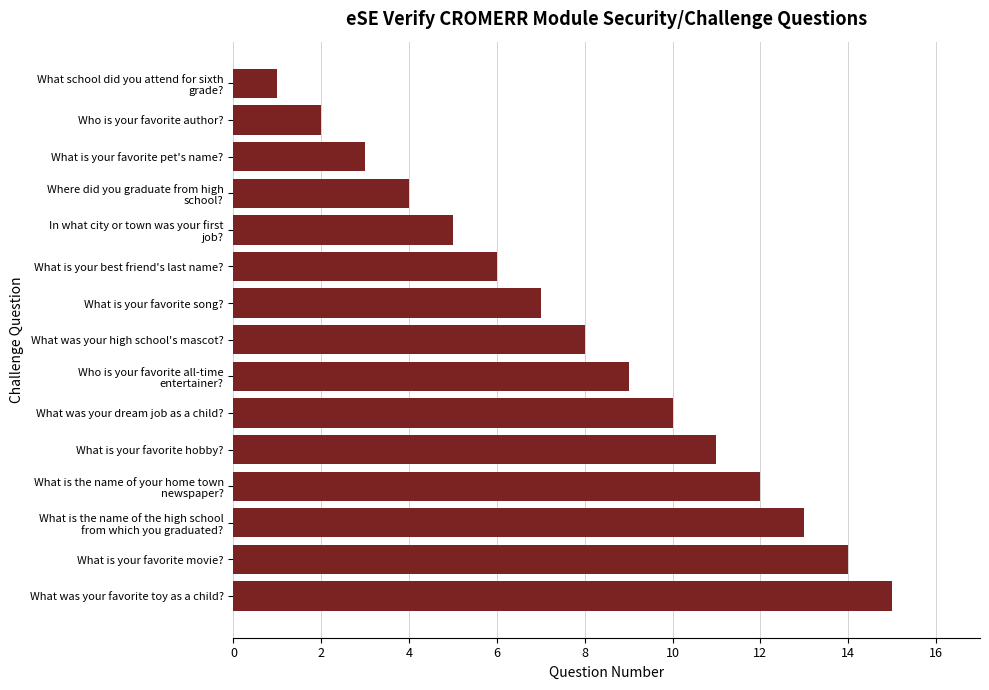

Rank the categories by value from lowest to highest.

What school did you attend for sixth
grade?, Who is your favorite author?, What is your favorite pet's name?, Where did you graduate from high
school?, In what city or town was your first
job?, What is your best friend's last name?, What is your favorite song?, What was your high school's mascot?, Who is your favorite all-time
entertainer?, What was your dream job as a child?, What is your favorite hobby?, What is the name of your home town
newspaper?, What is the name of the high school
from which you graduated?, What is your favorite movie?, What was your favorite toy as a child?